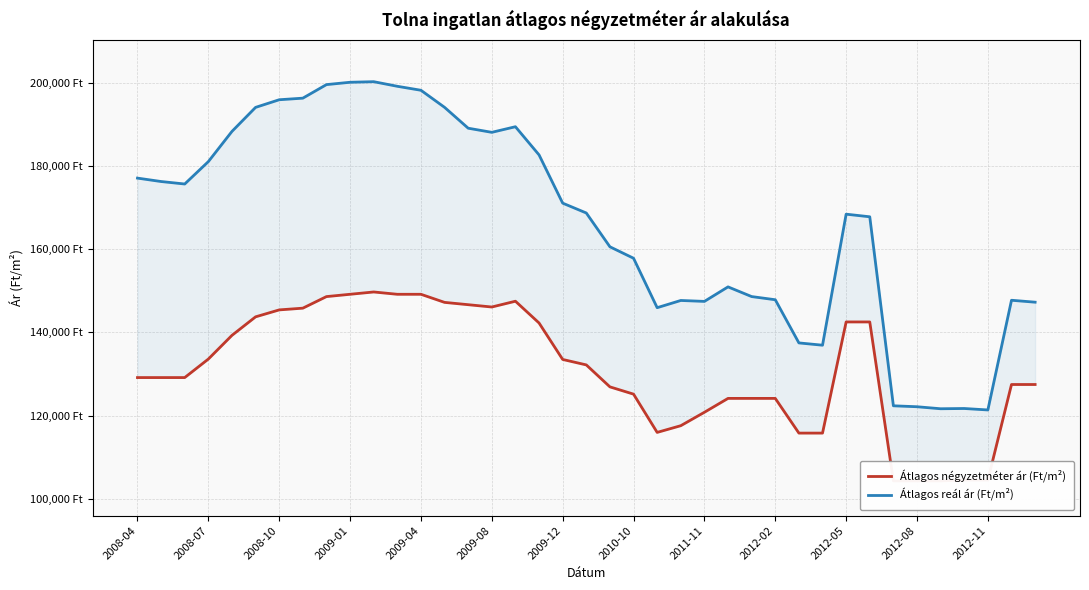

At 13, list the series in order from smallest to largest.

Átlagos négyzetméter ár (Ft/m²), Átlagos reál ár (Ft/m²)